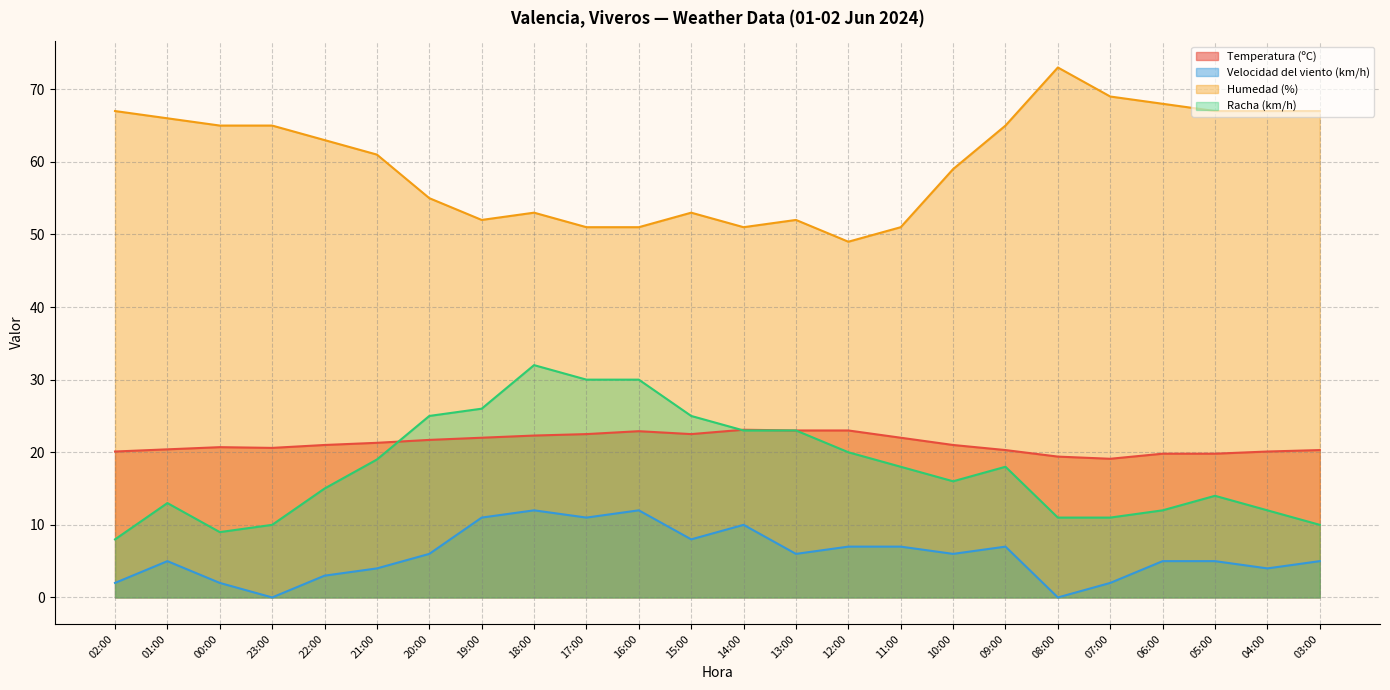

What is the difference between the second highest and second lowest values in the Temperatura (ºC) series?

3.6